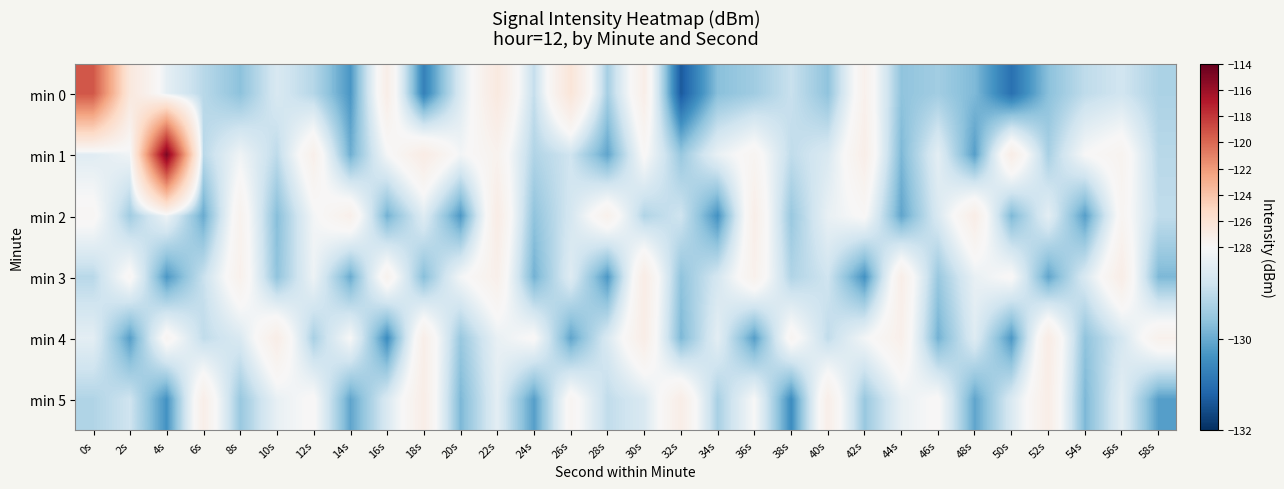

Reading left to right, extract all data points from this chart.

min 0: 0s=-119.3	2s=-126.5	4s=-128.4	6s=-129.1	8s=-129.6	10s=-128.6	12s=-129.1	14s=-130.3	16s=-127.1	18s=-130.7	20s=-128.6	22s=-126.7	24s=-129.0	26s=-126.3	28s=-129.3	30s=-127.2	32s=-131.4	34s=-129.7	36s=-129.4	38s=-128.9	40s=-129.6	42s=-127.4	44s=-129.6	46s=-129.4	48s=-129.8	50s=-131.0	52s=-129.7	54s=-129.0	56s=-128.8	58s=-129.3
min 1: 0s=-128.5	2s=-128.2	4s=-114.9	6s=-129.1	8s=-128.2	10s=-129.0	12s=-127.3	14s=-129.9	16s=-128.1	18s=-127.0	20s=-128.1	22s=-127.5	24s=-129.2	26s=-128.8	28s=-130.1	30s=-127.9	32s=-129.5	34s=-128.3	36s=-127.7	38s=-129.0	40s=-128.6	42s=-127.2	44s=-129.8	46s=-128.4	48s=-130.2	50s=-127.1	52s=-129.3	54s=-128.0	56s=-127.6	58s=-129.1
min 2: 0s=-127.8	2s=-129.4	4s=-128.2	6s=-130.0	8s=-127.5	10s=-129.7	12s=-128.1	14s=-127.3	16s=-129.9	18s=-128.5	20s=-130.3	22s=-127.0	24s=-129.6	26s=-128.7	28s=-127.4	30s=-129.2	32s=-128.8	34s=-130.4	36s=-127.2	38s=-129.5	40s=-128.3	42s=-127.9	44s=-130.1	46s=-128.6	48s=-127.1	50s=-129.8	52s=-128.4	54s=-130.2	56s=-127.7	58s=-129.0
min 3: 0s=-129.1	2s=-127.8	4s=-130.3	6s=-128.9	8s=-127.4	10s=-129.6	12s=-128.2	14s=-130.0	16s=-127.5	18s=-129.7	20s=-128.1	22s=-127.3	24s=-129.9	26s=-128.5	28s=-130.3	30s=-127.0	32s=-129.6	34s=-128.7	36s=-127.4	38s=-129.2	40s=-128.8	42s=-130.4	44s=-127.2	46s=-129.5	48s=-128.3	50s=-127.9	52s=-130.1	54s=-128.6	56s=-127.1	58s=-129.8
min 4: 0s=-128.4	2s=-130.2	4s=-127.7	6s=-129.0	8s=-128.6	10s=-127.1	12s=-129.3	14s=-128.0	16s=-130.5	18s=-127.2	20s=-129.5	22s=-128.3	24s=-127.9	26s=-130.1	28s=-128.6	30s=-127.1	32s=-129.8	34s=-128.4	36s=-130.2	38s=-127.7	40s=-129.0	42s=-128.1	44s=-127.3	46s=-129.9	48s=-128.5	50s=-130.3	52s=-127.0	54s=-129.6	56s=-128.7	58s=-127.4
min 5: 0s=-129.2	2s=-128.8	4s=-130.4	6s=-127.2	8s=-129.5	10s=-128.3	12s=-127.9	14s=-130.1	16s=-128.6	18s=-127.1	20s=-129.8	22s=-128.4	24s=-130.2	26s=-127.7	28s=-129.0	30s=-128.6	32s=-127.1	34s=-129.3	36s=-128.0	38s=-130.5	40s=-127.2	42s=-129.5	44s=-128.3	46s=-127.9	48s=-130.1	50s=-128.6	52s=-127.1	54s=-129.8	56s=-128.4	58s=-130.2